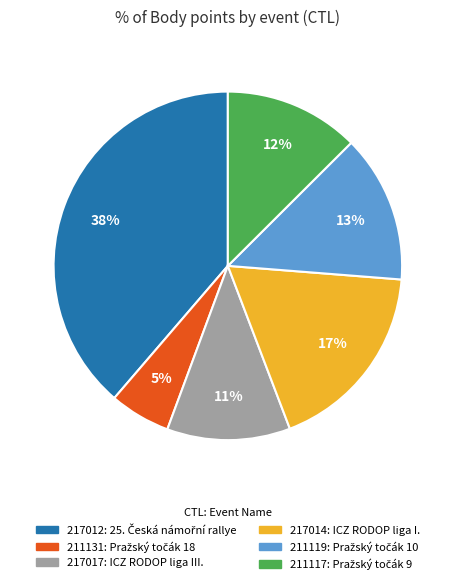

To the nearest percent, what portion does 217017 represent?

11%